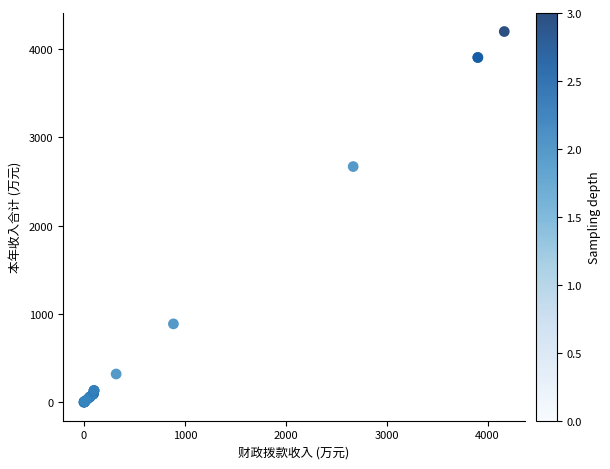

What Y value in the scatter plot is closest to 2098?

2668.3